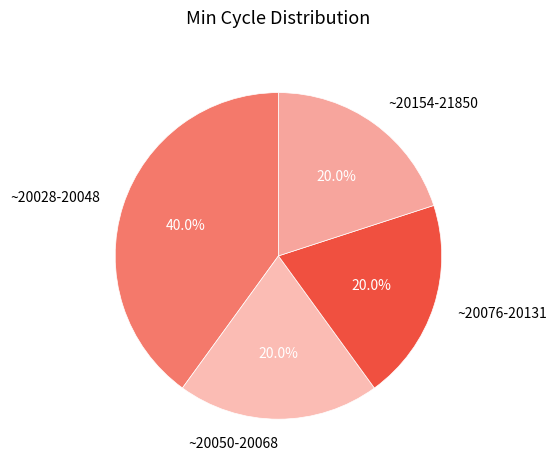

Does ~20076-20131 represent more than half of the total?

No